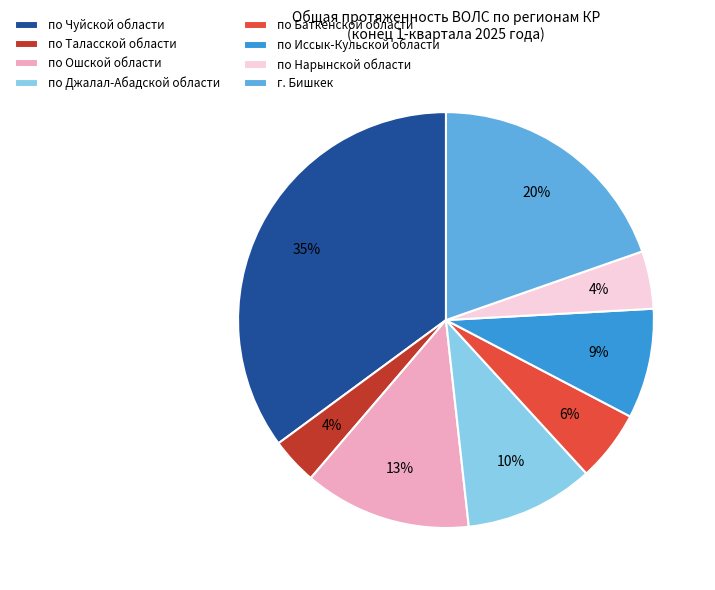

Which slice is the largest?

по Чуйской области